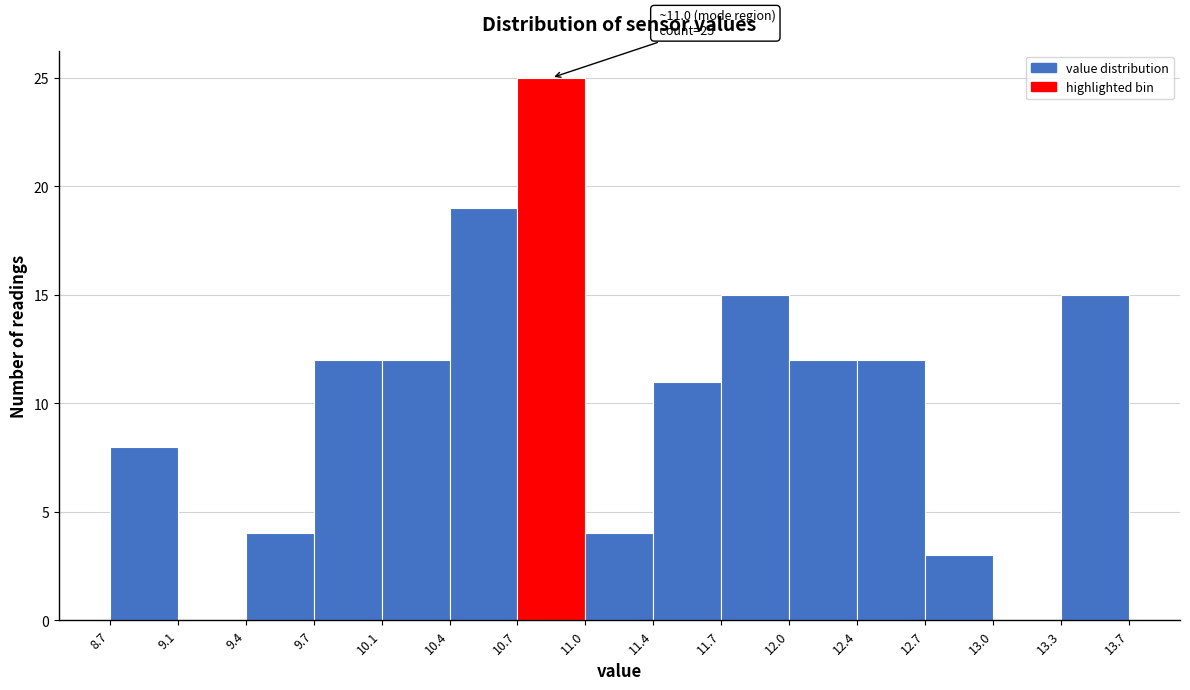

Over which range of the x-axis is the bar tallest?

10.7 to 11.0